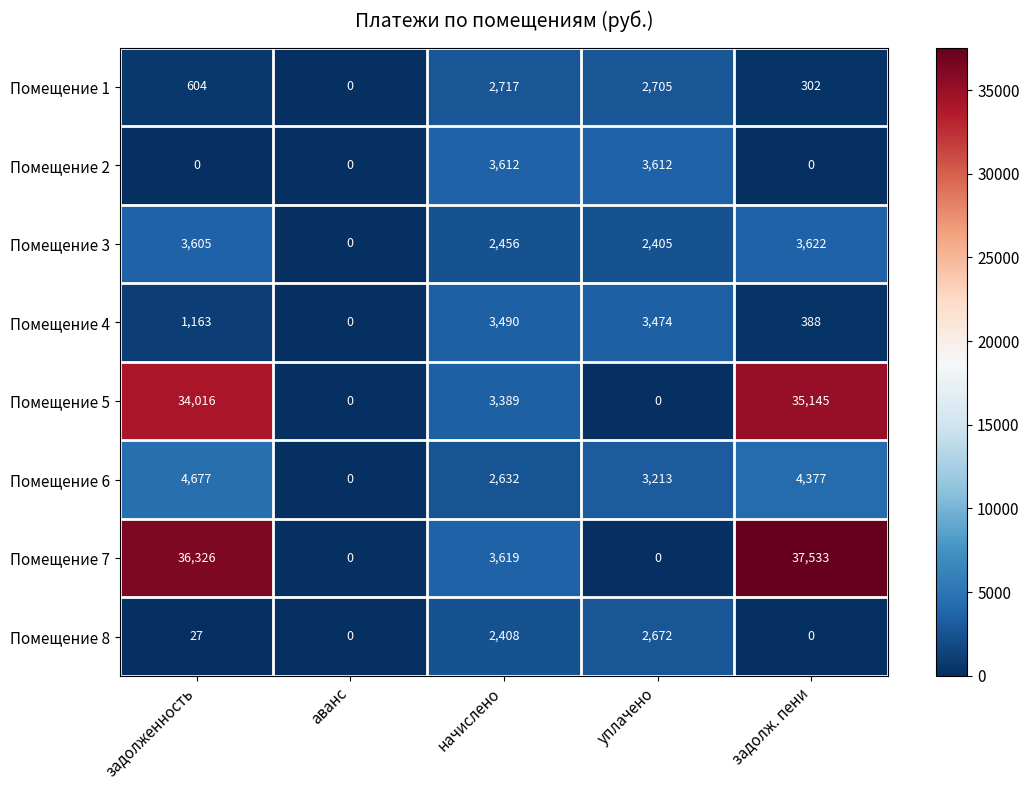

List the series in order of their peak value, lowest first.

Помещение 8, Помещение 1, Помещение 4, Помещение 2, Помещение 3, Помещение 6, Помещение 5, Помещение 7